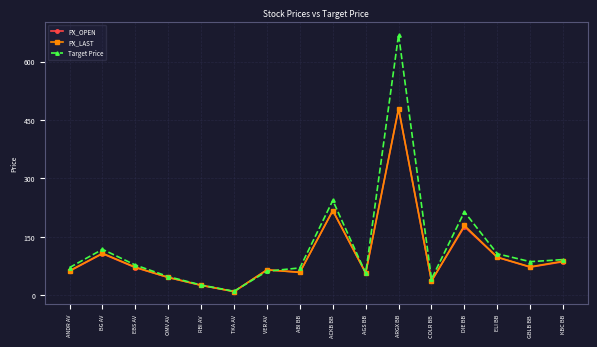

What position from the left is TKA AV?

6